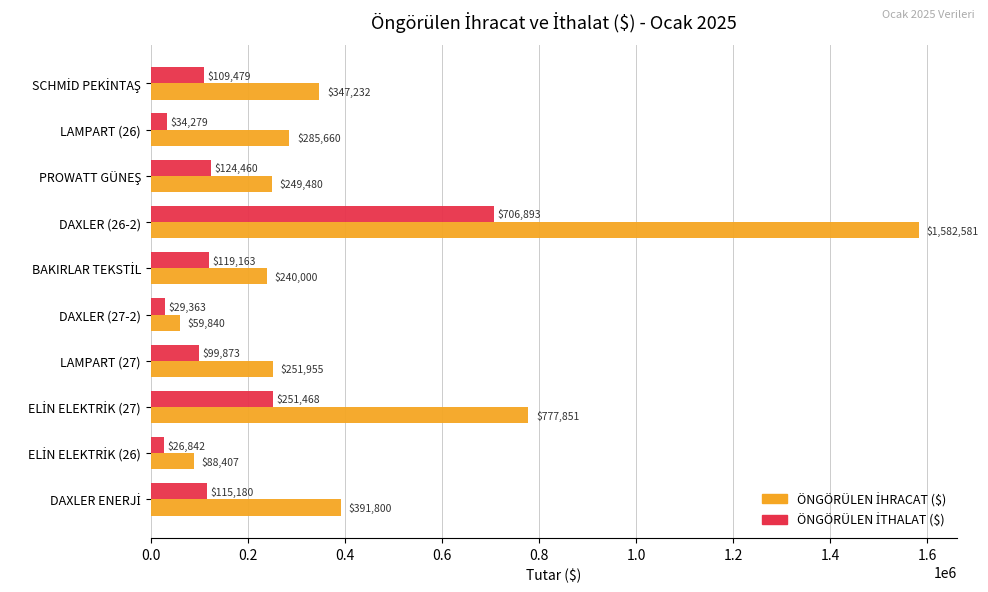

What is the maximum value shown in the chart?

1582581.0